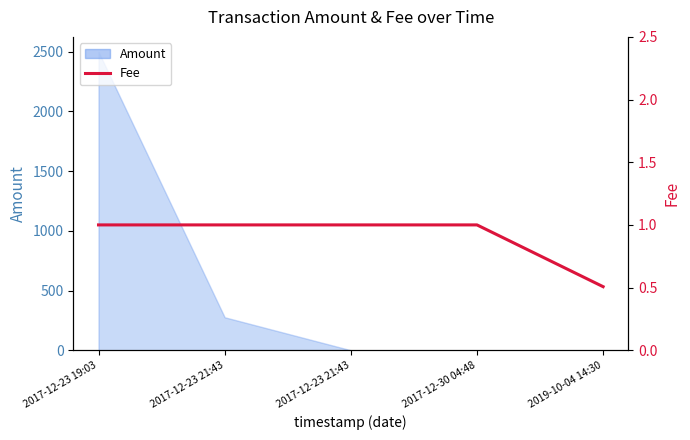

What is the change in value from 2017-12-30 04:48 to 2019-10-04 14:30?

-0.5